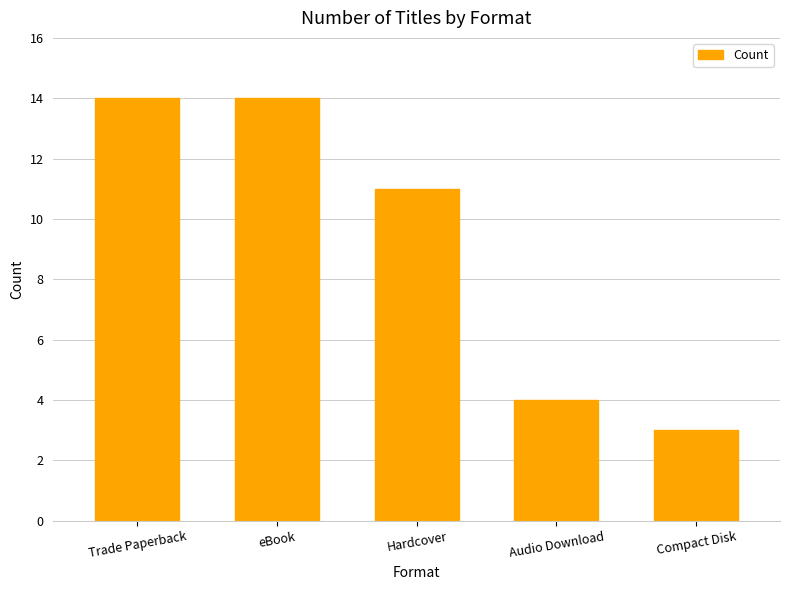

Does the chart contain any negative values?

No